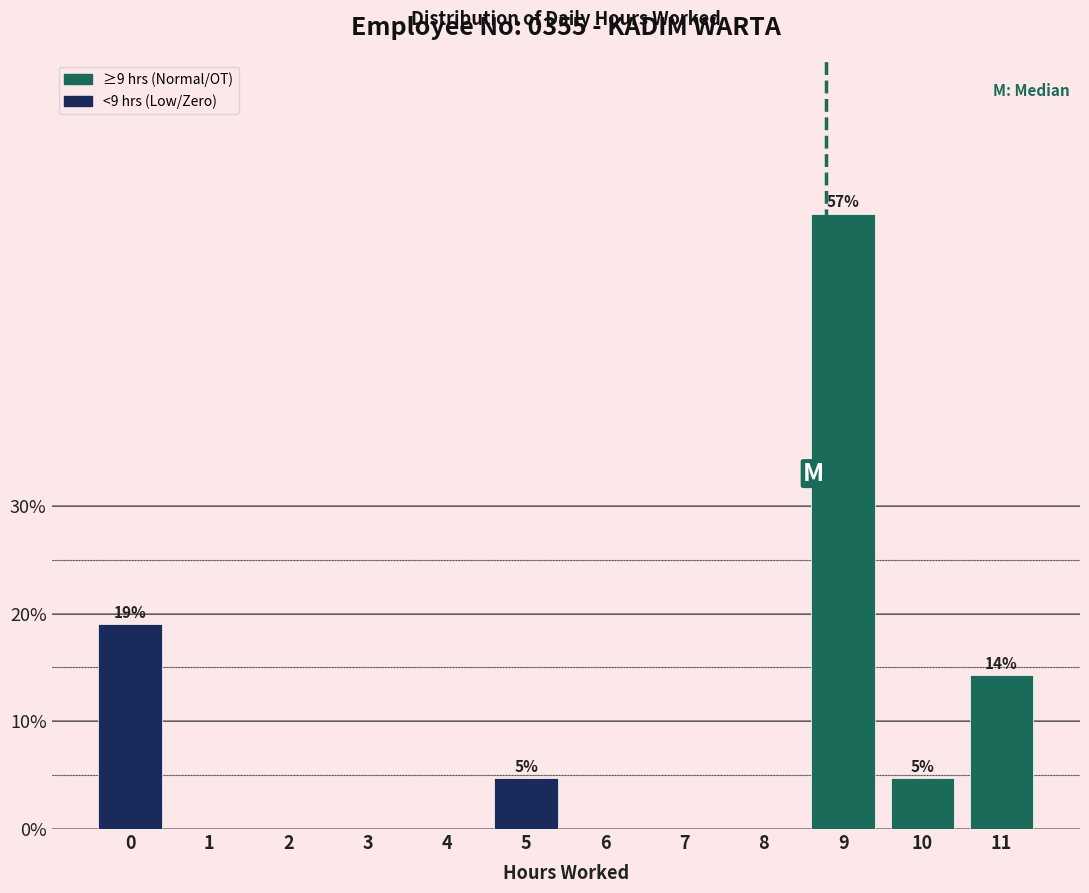

Reading left to right, list all the values displayed in this chart.

0=19.0	1=0.0	2=0.0	3=0.0	4=0.0	5=4.8	6=0.0	7=0.0	8=0.0	9=57.1	10=4.8	11=14.3